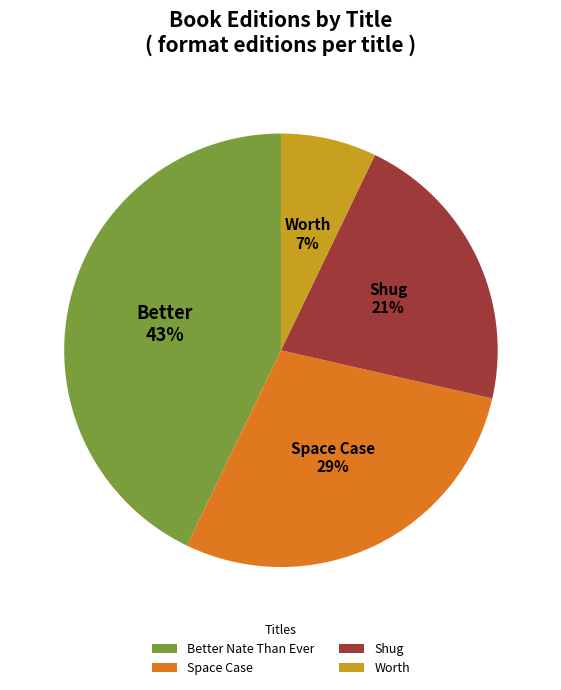

To the nearest percent, what percentage of the pie is Space Case?

29%